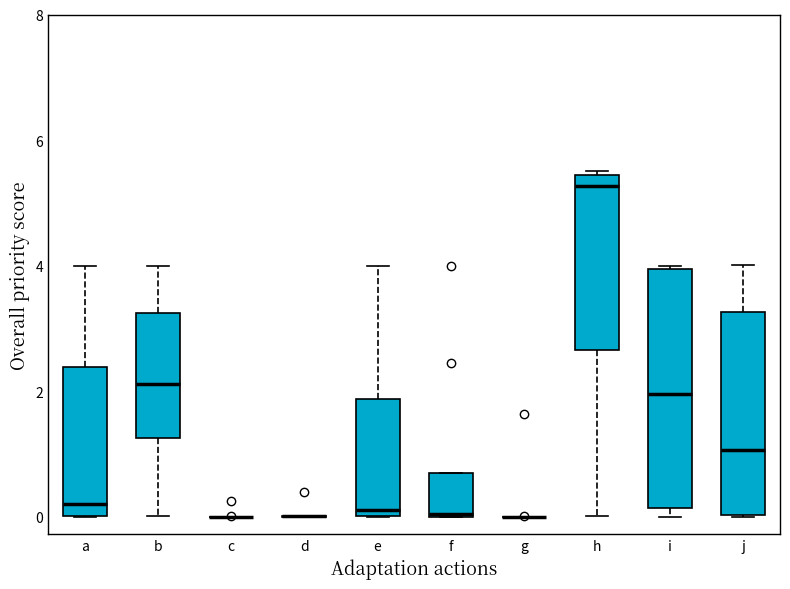

Reading left to right, transcribe this box plot: for each box, give where its median line is, the range the box spans, and where its two whiskers end, as read against the y-axis. The values are not printed on the chart, so give them approximately, as read against the axis.

a: median 0.2, box 0.0 to 2.4, whiskers 0.0 to 4.0
b: median 2.2, box 1.2 to 3.2, whiskers 0.0 to 4.0
c: box collapsed to a line at 0.0, whiskers 0.0 to 0.0
d: box collapsed to a line at 0.0, whiskers 0.0 to 0.0
e: median 0.2, box 0.0 to 1.8, whiskers 0.0 to 4.0
f: median 0.0, box 0.0 to 0.6, whiskers 0.0 to 0.6
g: box collapsed to a line at 0.0, whiskers 0.0 to 0.0
h: median 5.2, box 2.6 to 5.4, whiskers 0.0 to 5.6
i: median 2.0, box 0.2 to 4.0, whiskers 0.0 to 4.0
j: median 1.0, box 0.0 to 3.2, whiskers 0.0 to 4.0